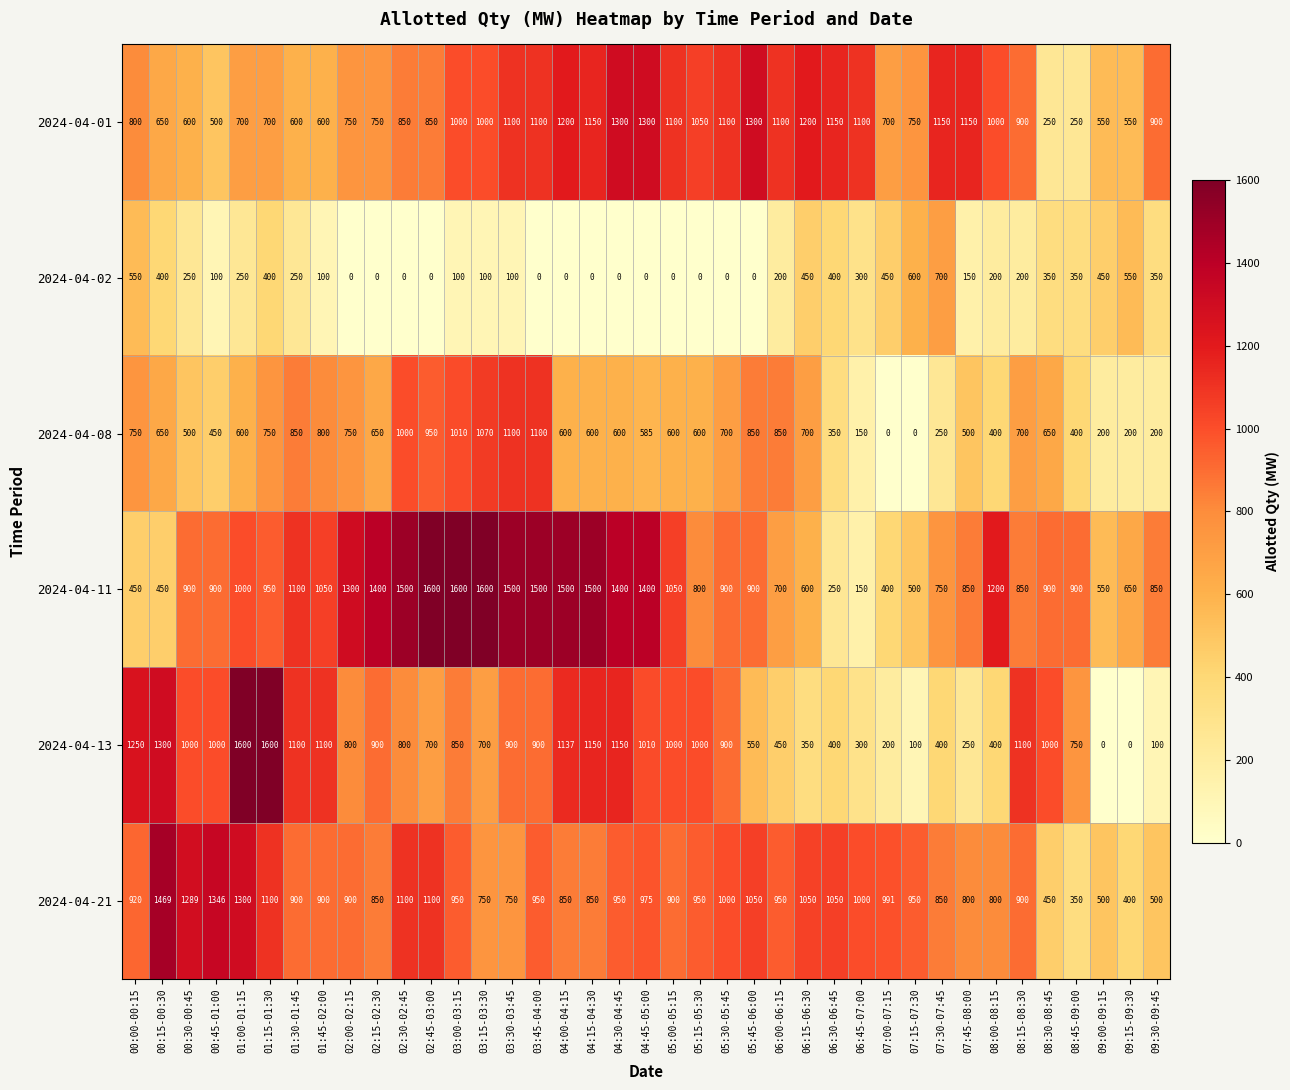

At which label does 2024-04-02 first exceed 200?

00:00-00:15